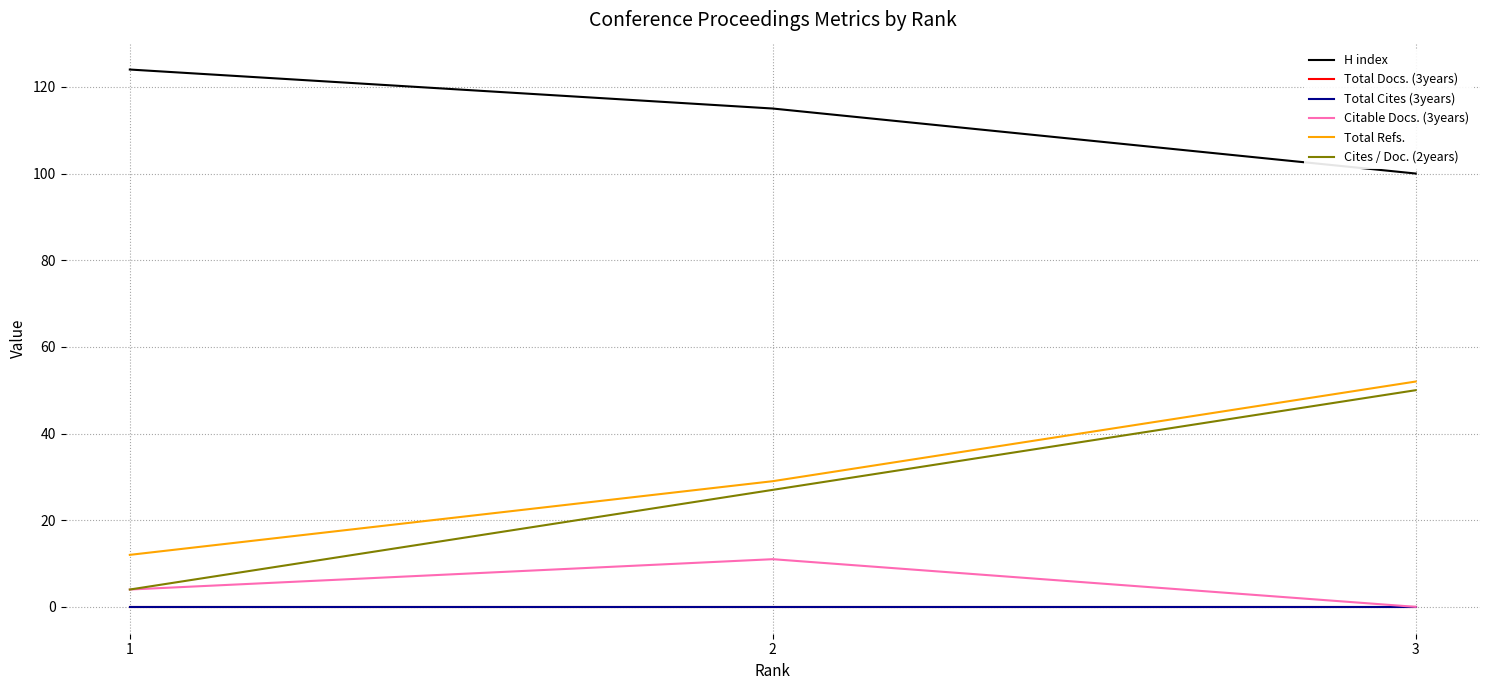

At which category is the sum across all series the highest?

3